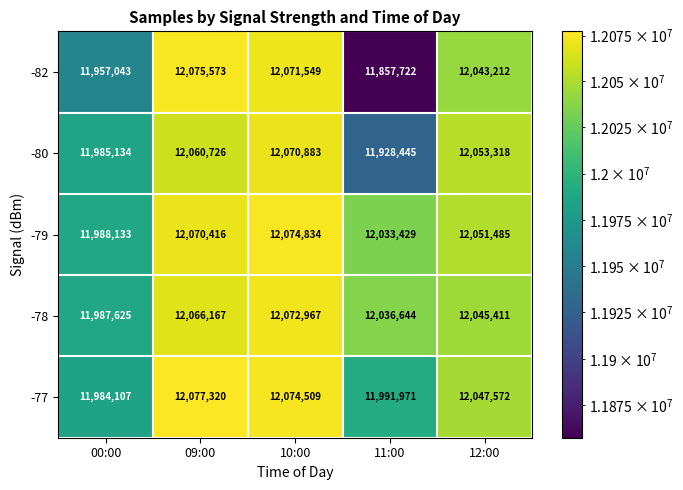

Which series has the largest total across all categories?

-79